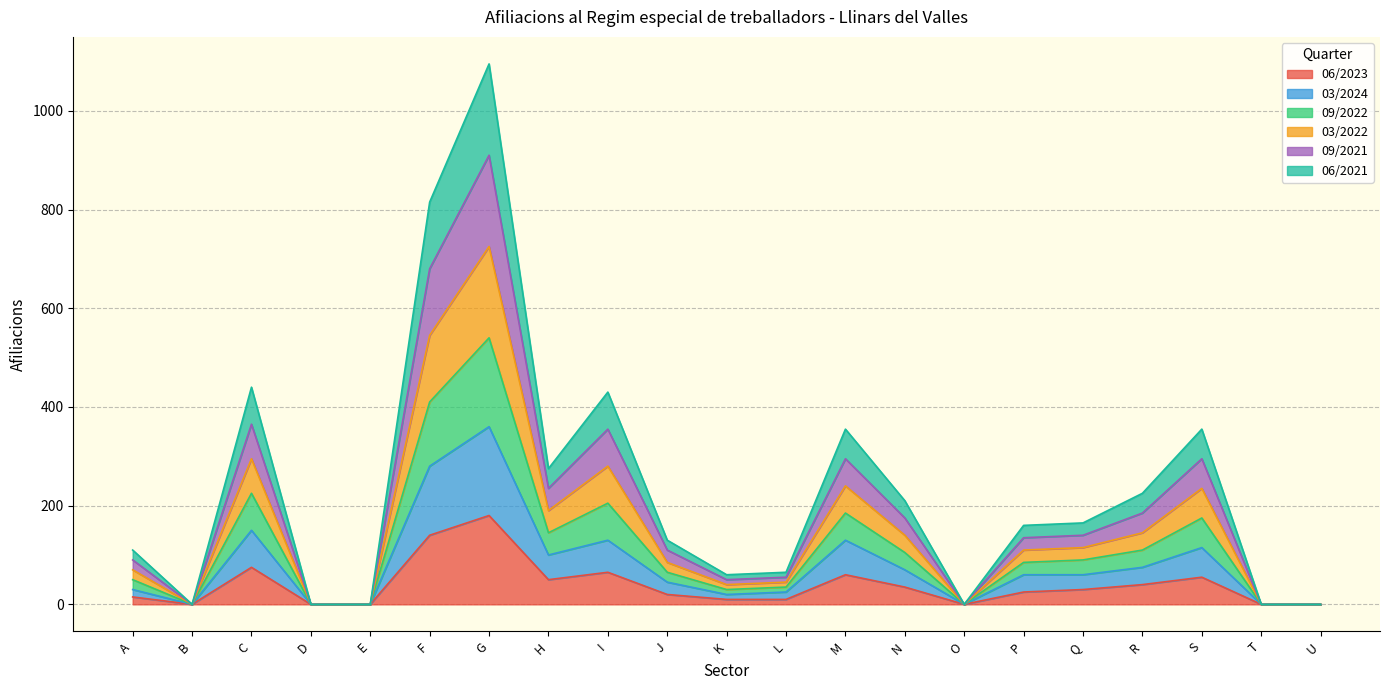

At which category is the sum across all series the highest?

G